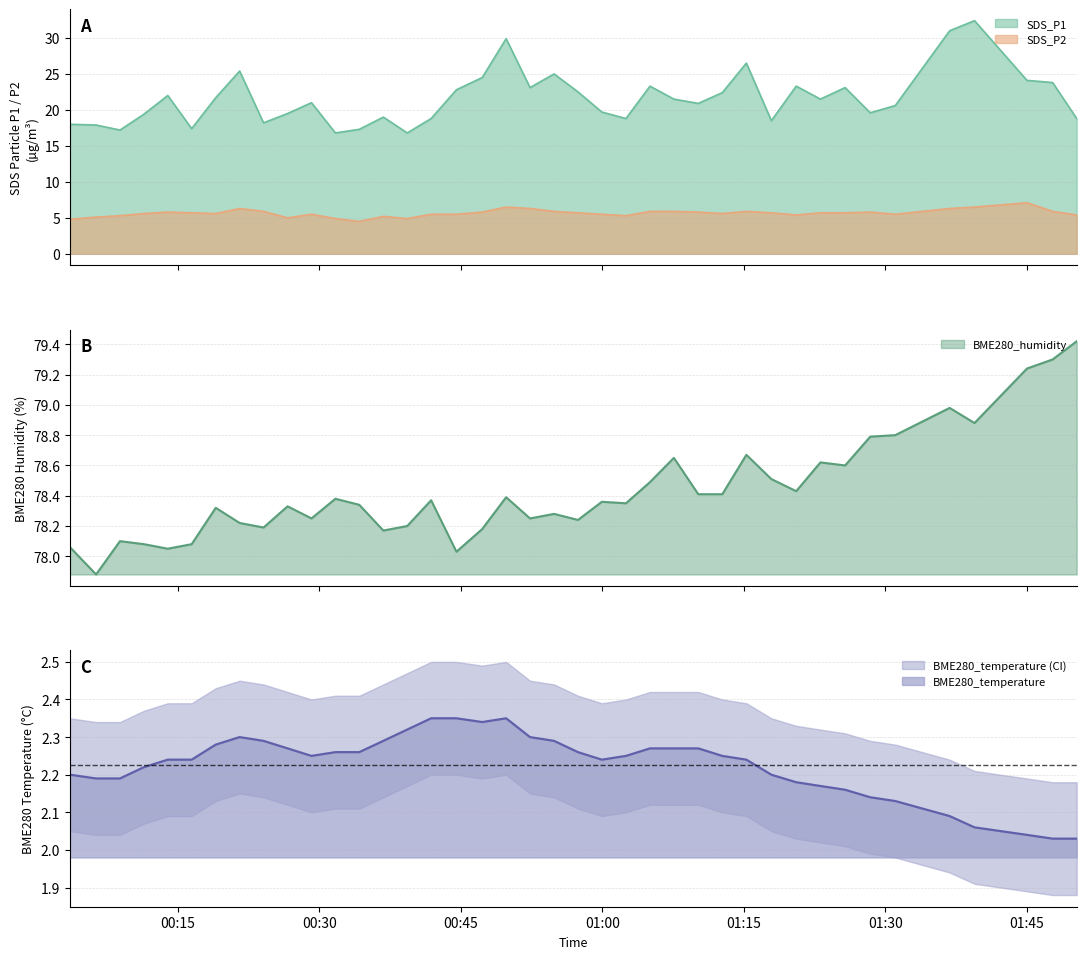

Rank the series by their maximum value, from lowest to highest.

BME280_temperature, SDS_P2, SDS_P1, BME280_humidity